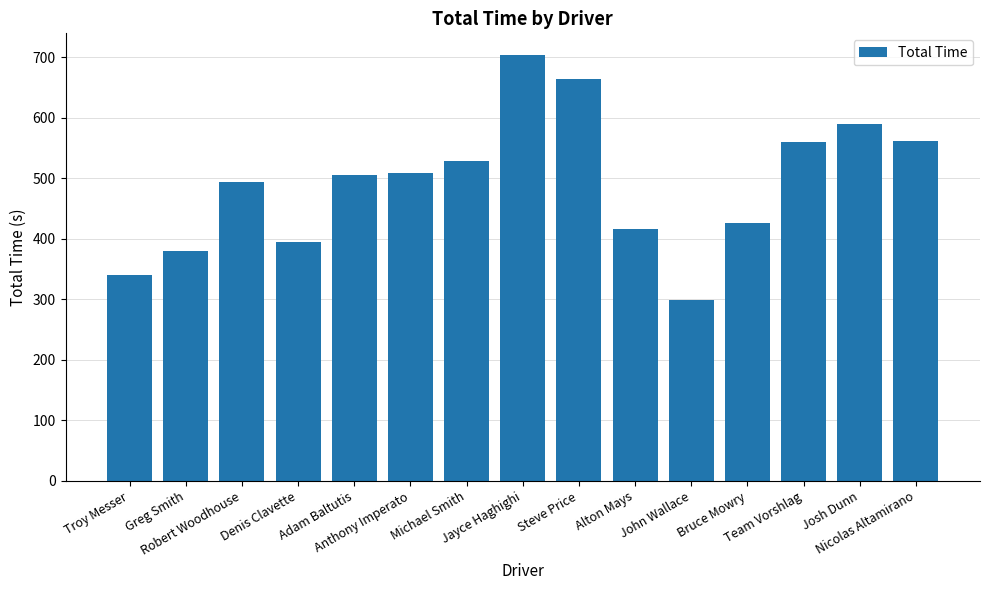

What is the change in value from Troy Messer to Adam Baltutis?

+165.6